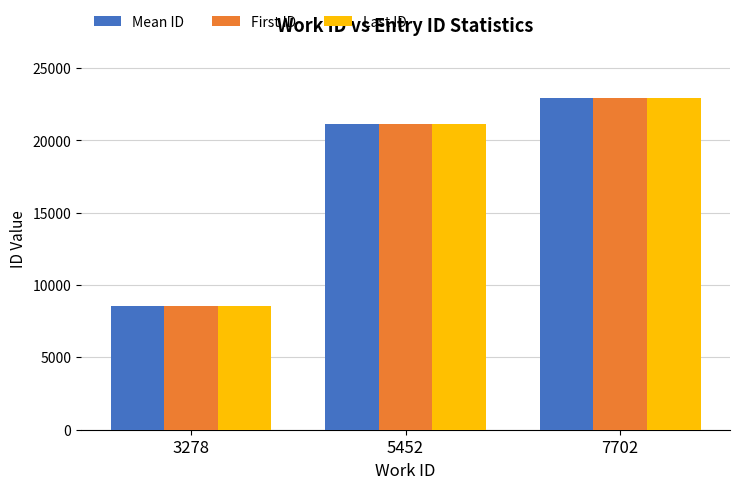

At which category is the sum across all series the highest?

7702